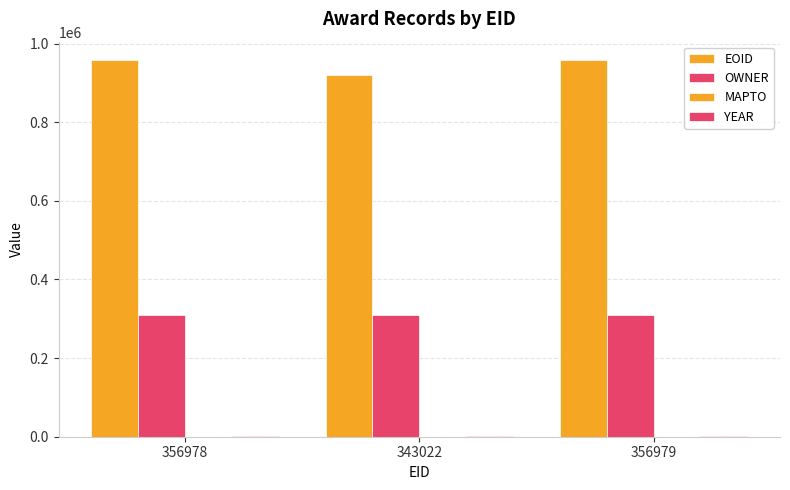

The value of OWNER at 356978 is 310694. True or false?

True